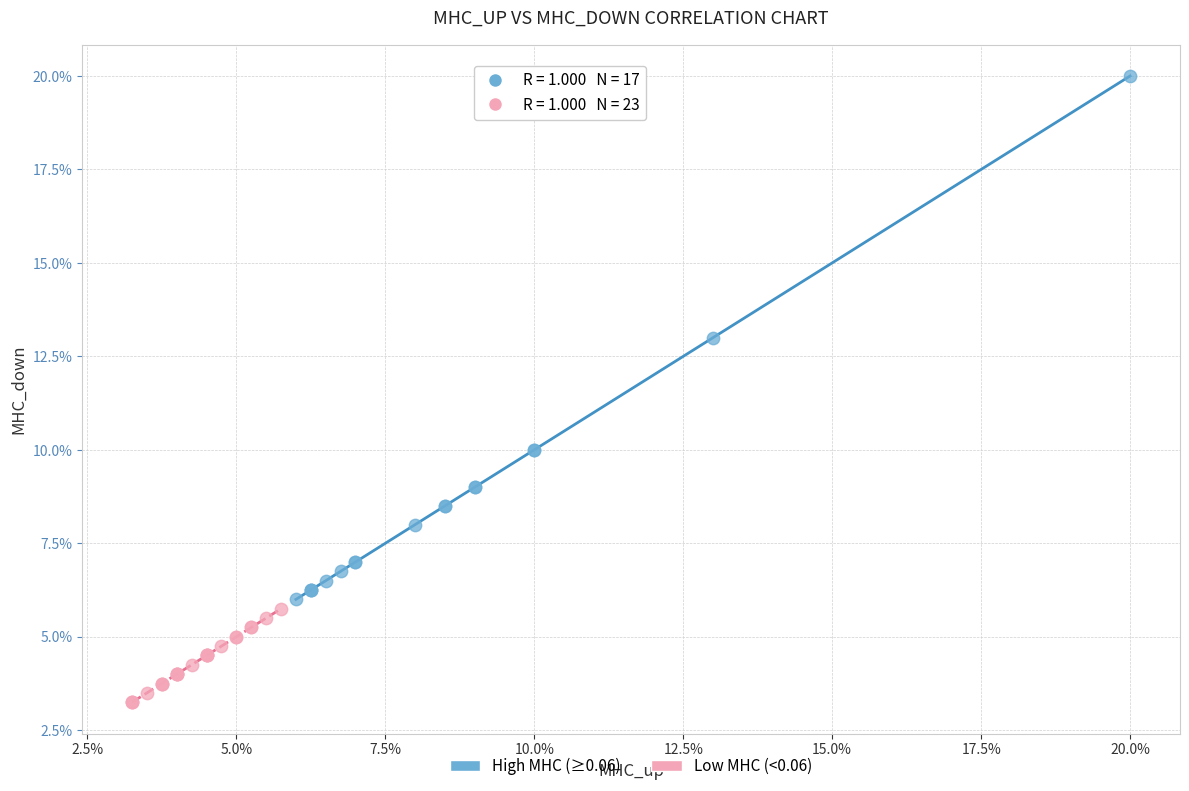

Which series has the largest Y range (max minus min)?

High MHC (≥0.06)